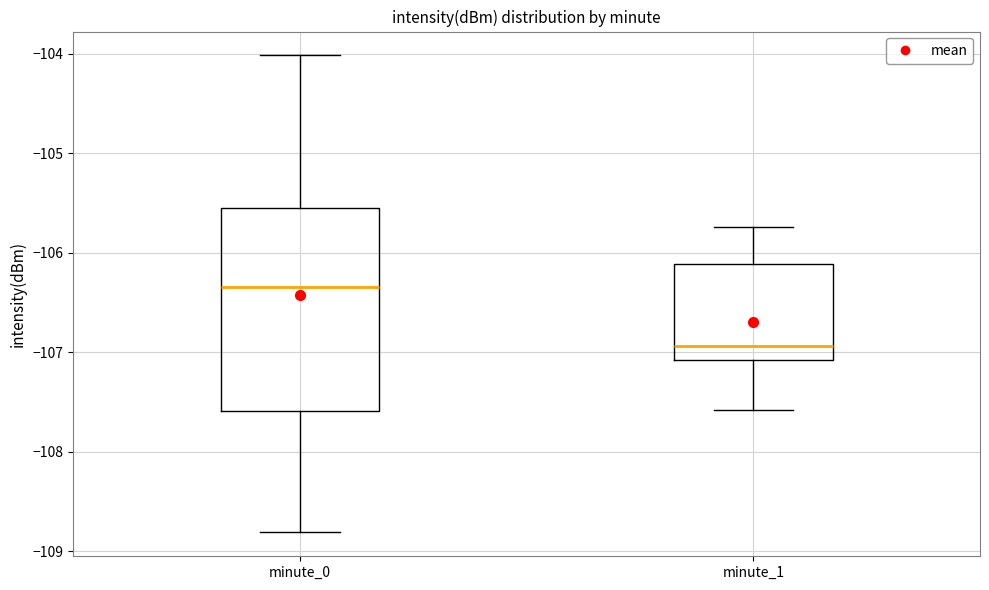

Where is the lower edge of the box for minute_1 on the y-axis? The values are not printed on the chart, so give them approximately, as read against the axis.

-107.1